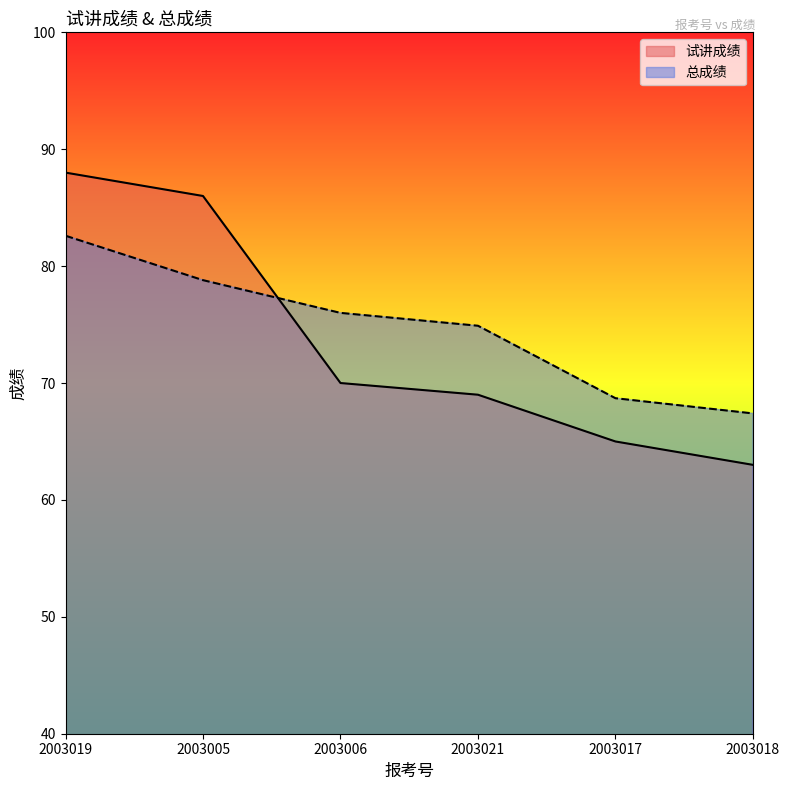

What is the sum of the 试讲成绩 values at 2003006 and 2003005?

156.0